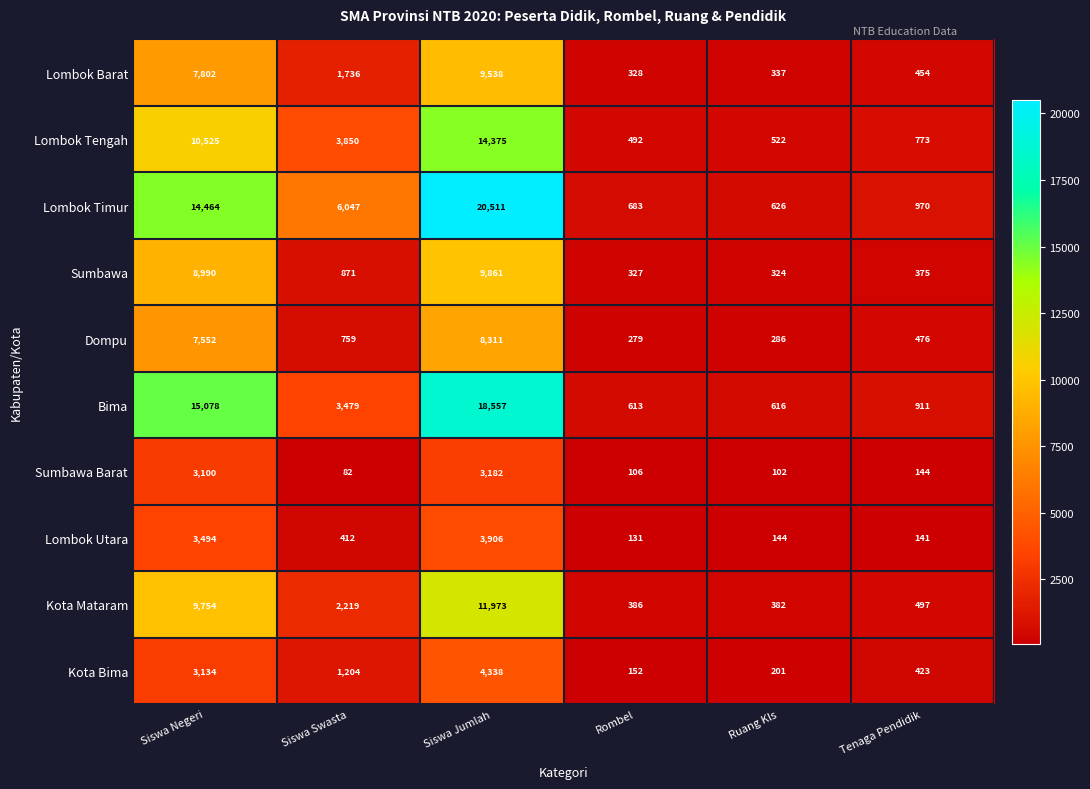

True or false: Lombok Barat has a value of 7802 at Siswa Negeri.

True